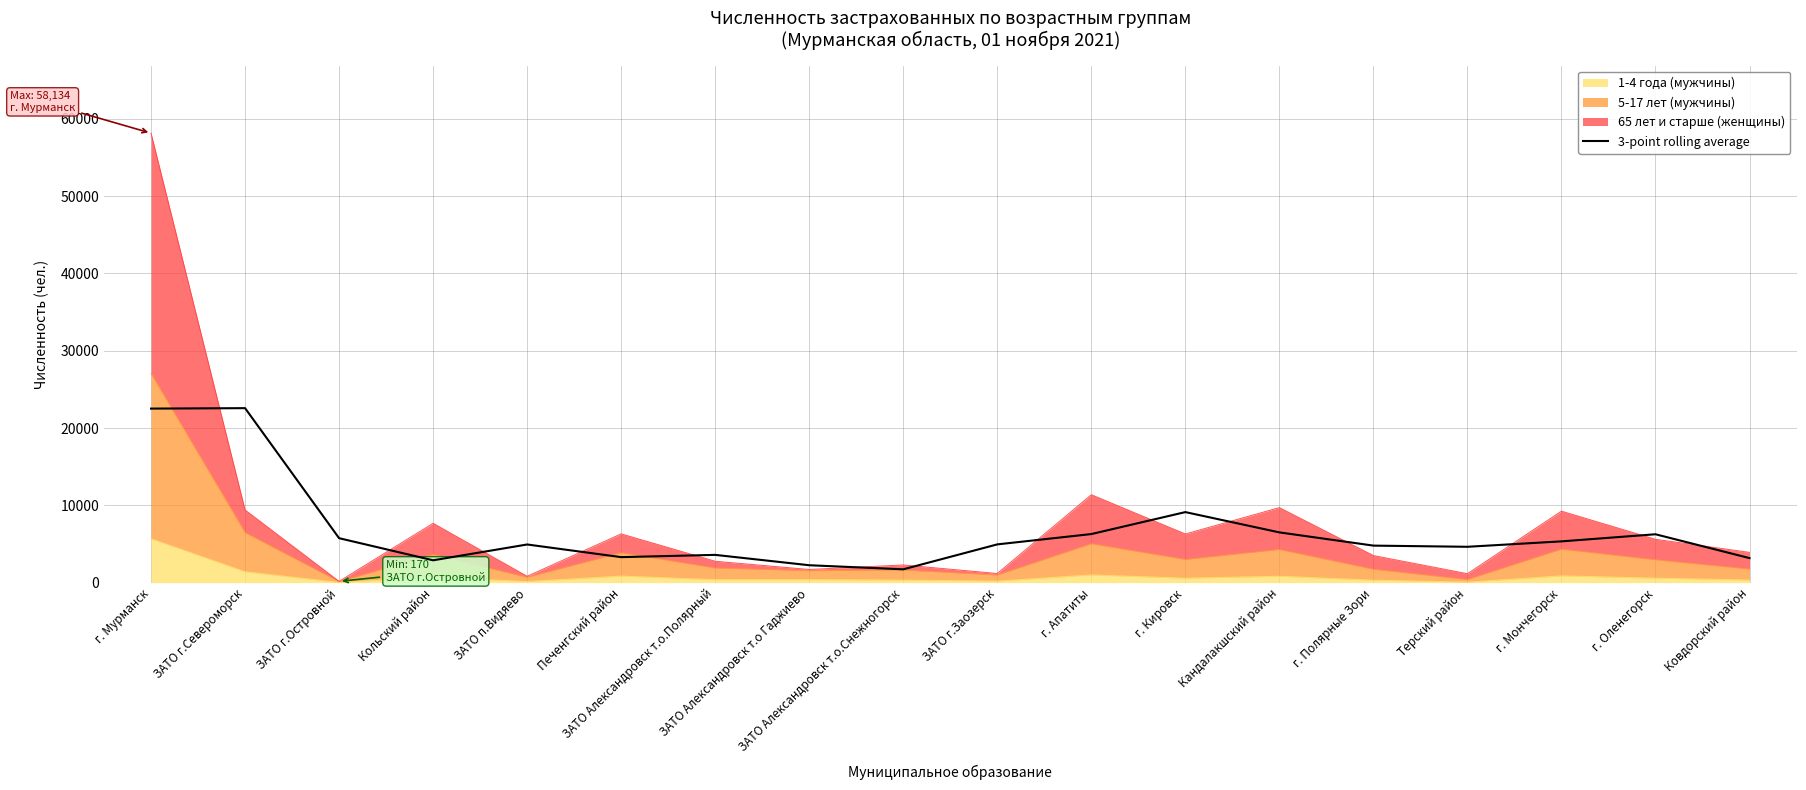

True or false: the data shows 1804.4 at Кольский район.

False